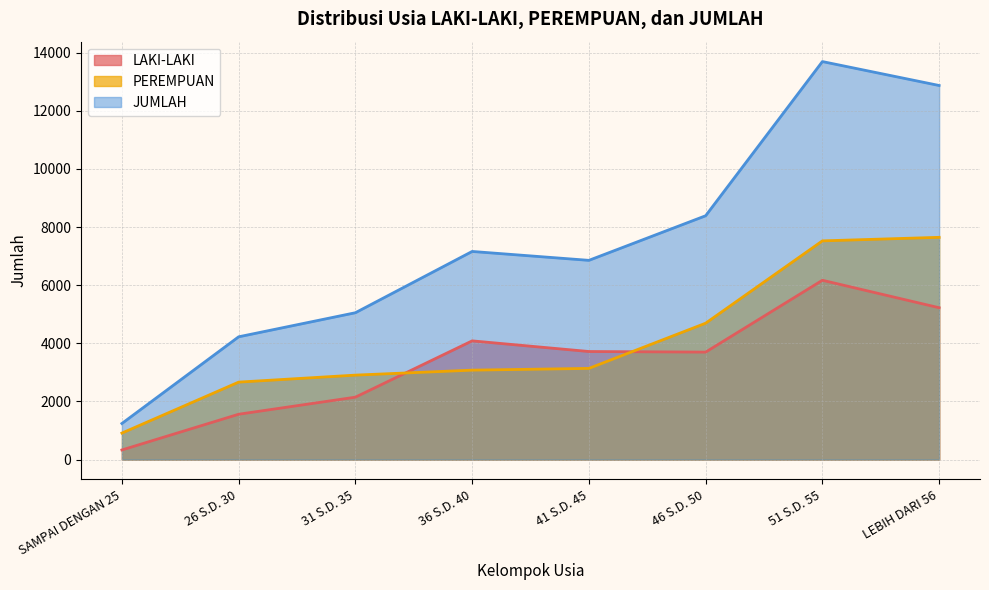

Which series has the largest total across all categories?

JUMLAH